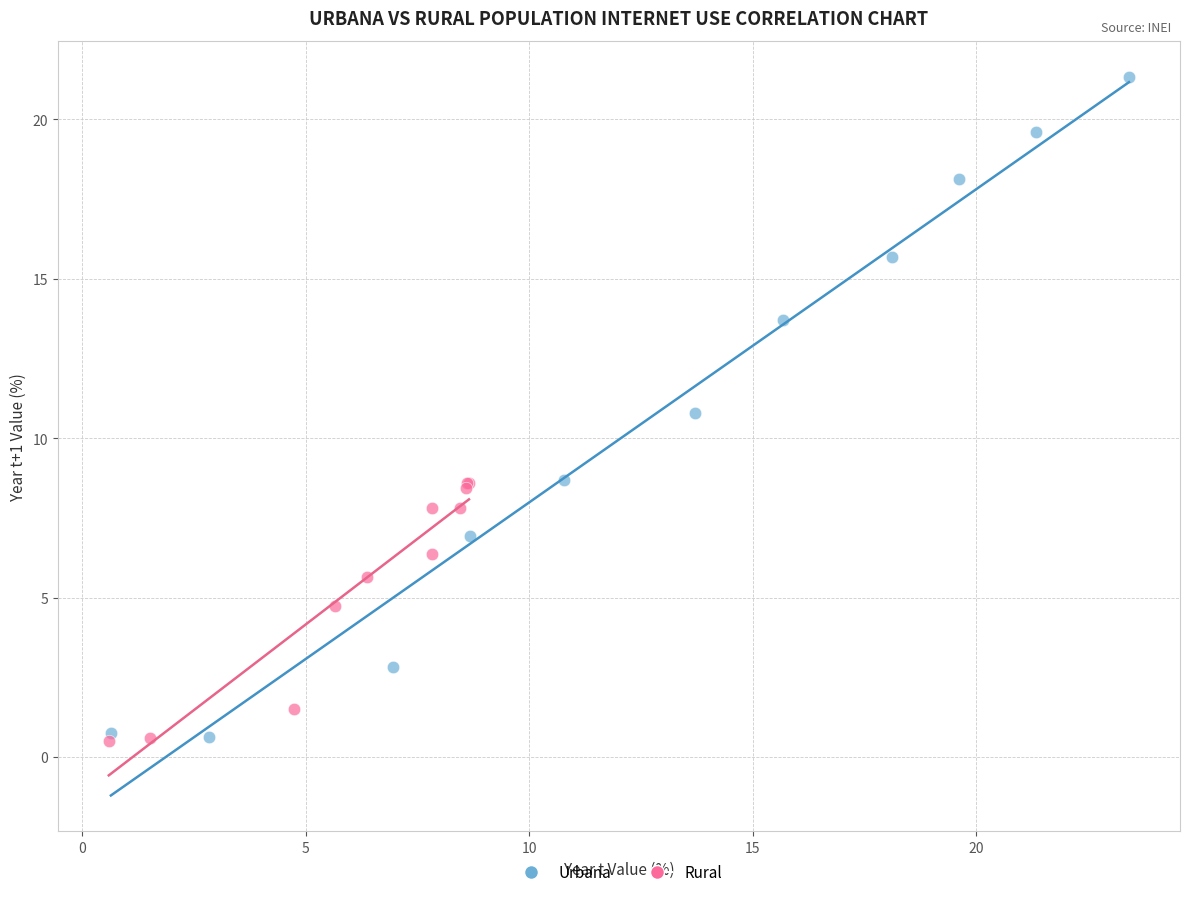

Which series contains the highest Y value?

Urbana